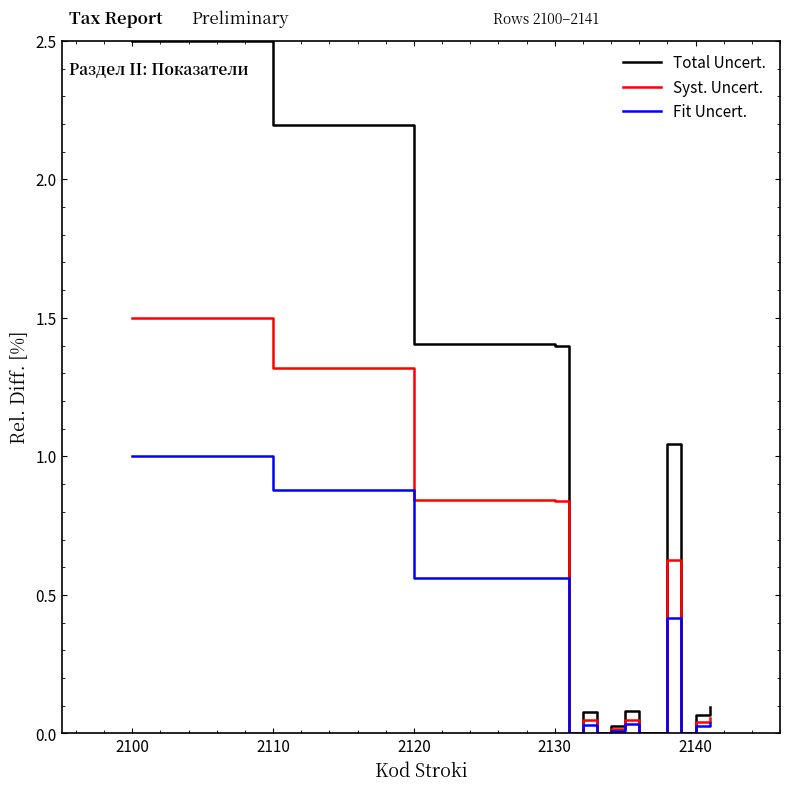

List the series in order of their peak value, lowest first.

Fit Uncert., Syst. Uncert., Total Uncert.